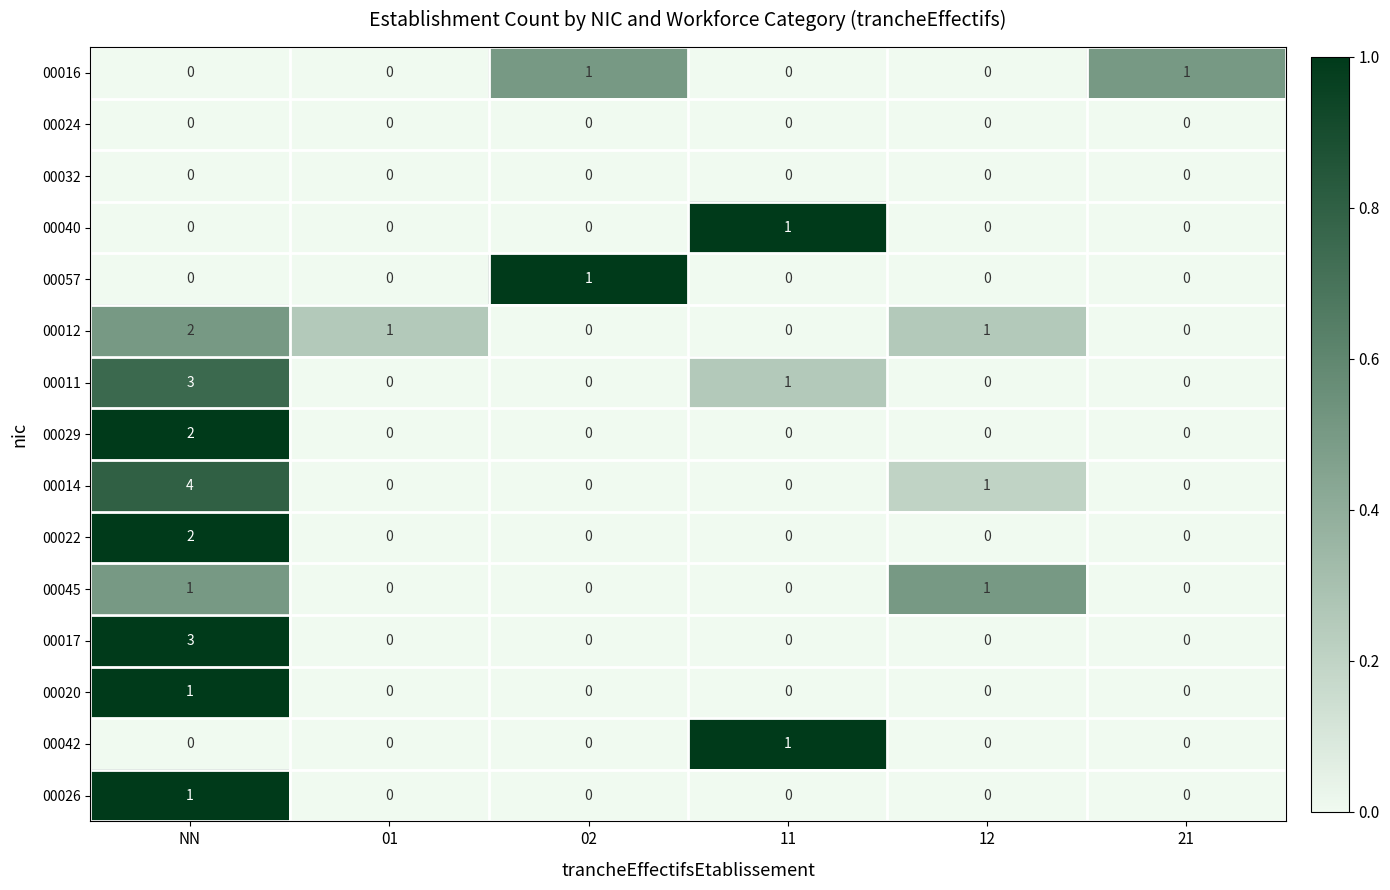

What is the greatest value displayed?

4